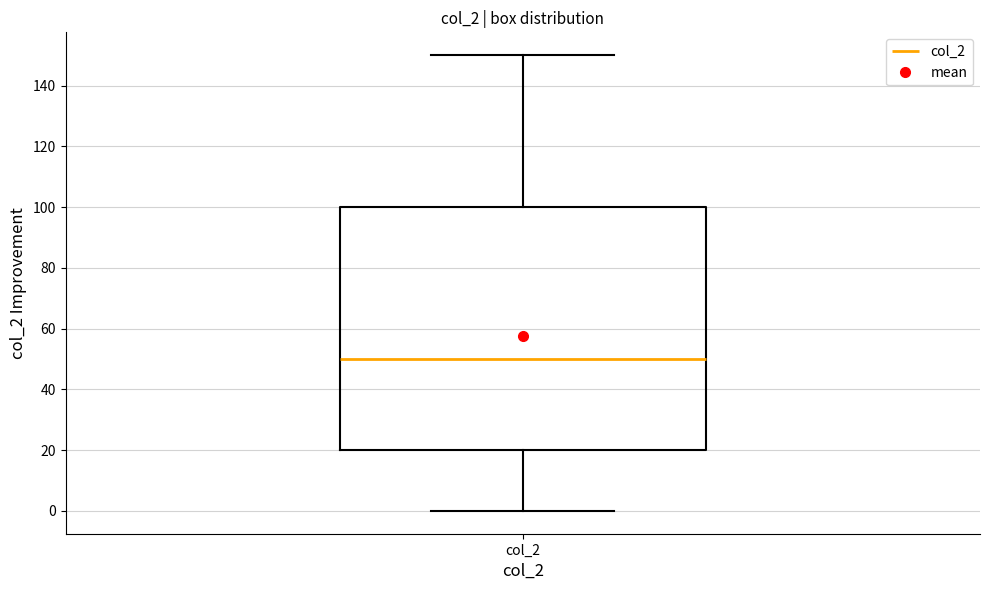

Where does the upper whisker of the box for col_2 end on the y-axis? The values are not printed on the chart, so give them approximately, as read against the axis.

150